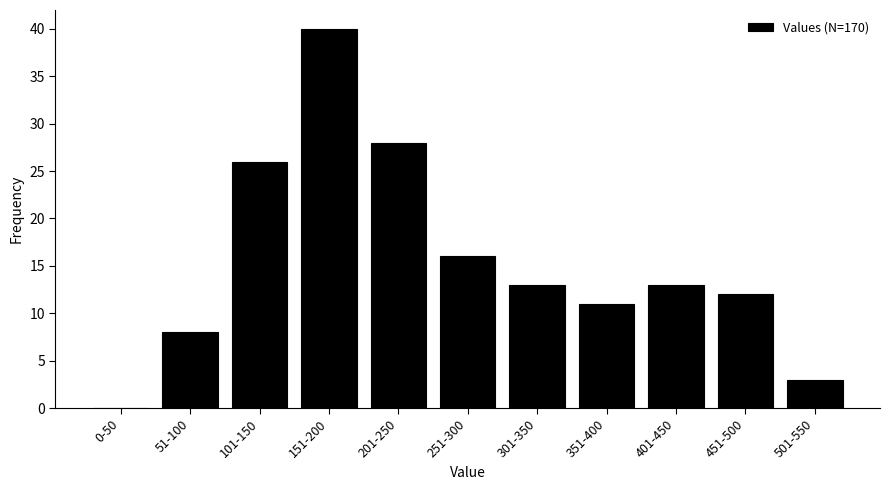

Reading left to right, transcribe all the data shown in this chart.

0-50=0	51-100=8	101-150=26	151-200=40	201-250=28	251-300=16	301-350=13	351-400=11	401-450=13	451-500=12	501-550=3